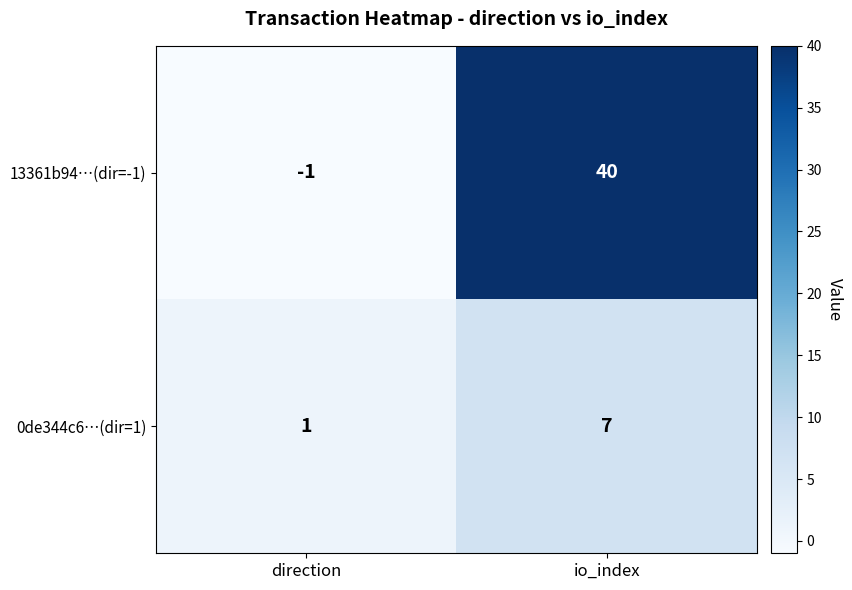

Between direction and io_index, which series saw the biggest shift?

13361b94…(dir=-1)